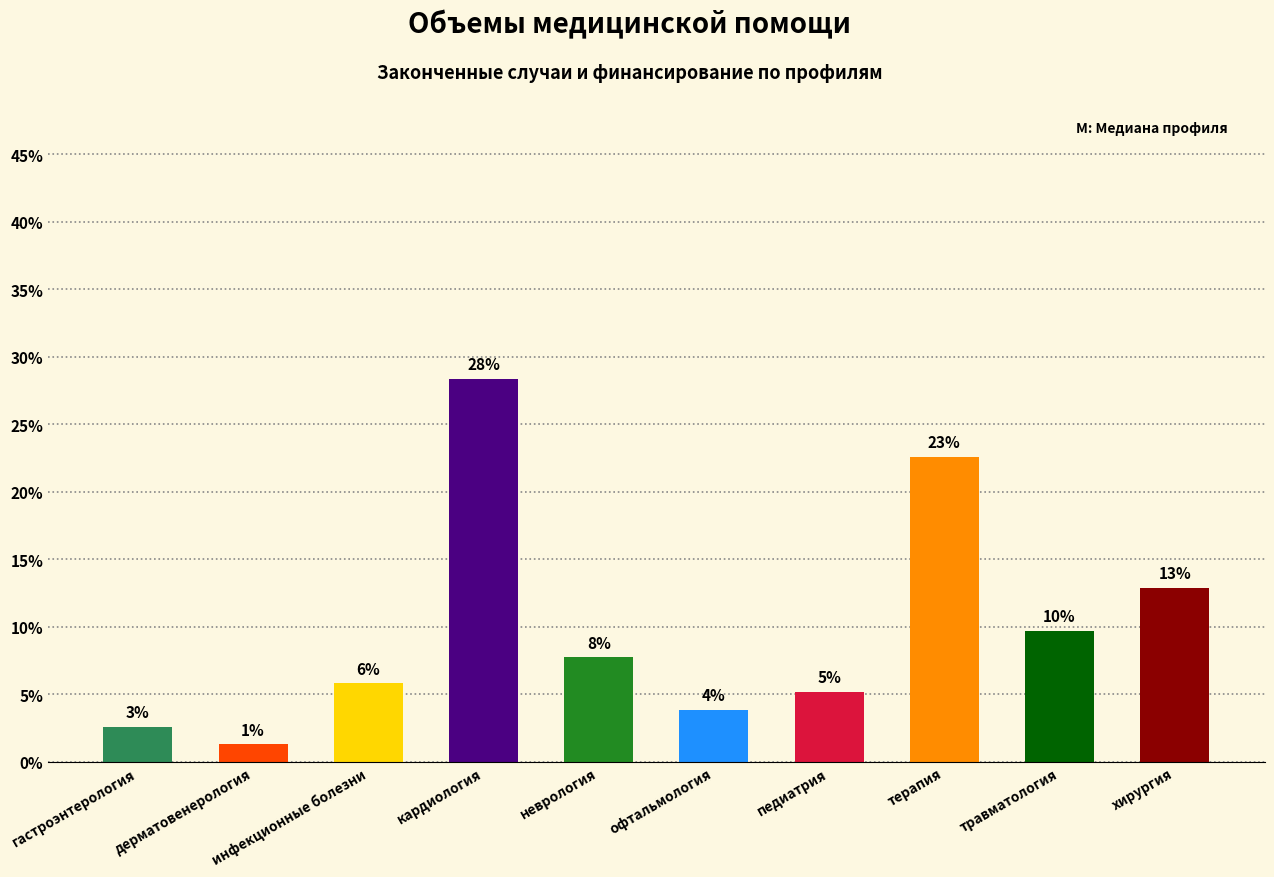

What is the approximate value at хирургия?

12.9